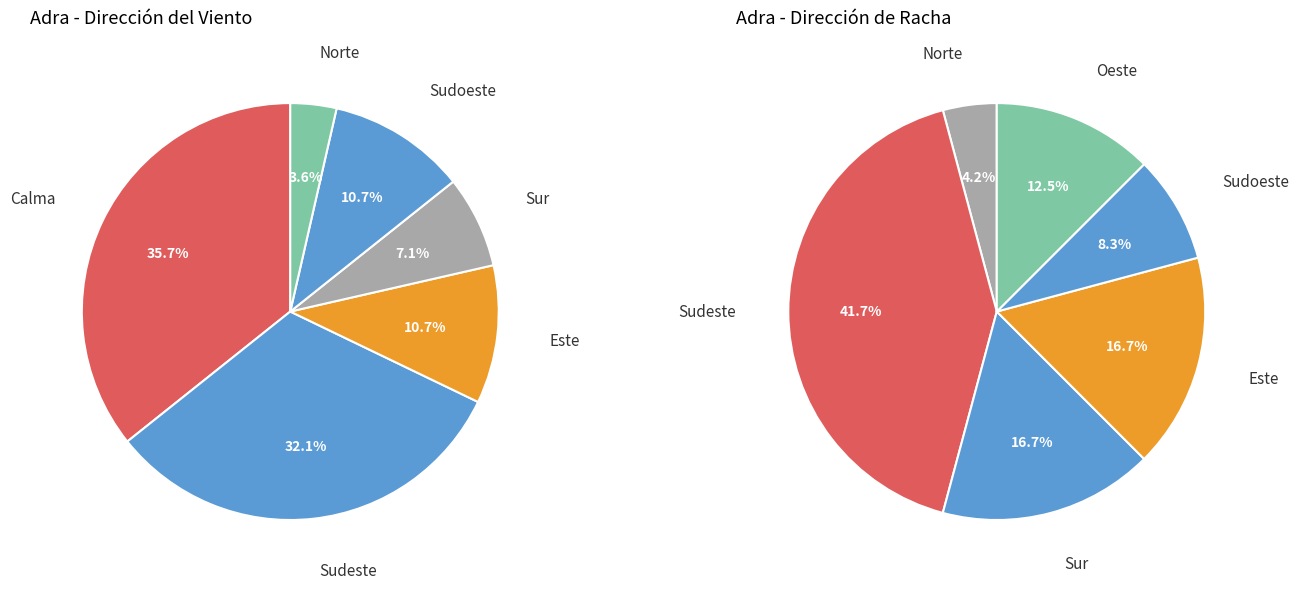

Combined, what portion of the pie is Sudoeste and Sudeste?

42.9%